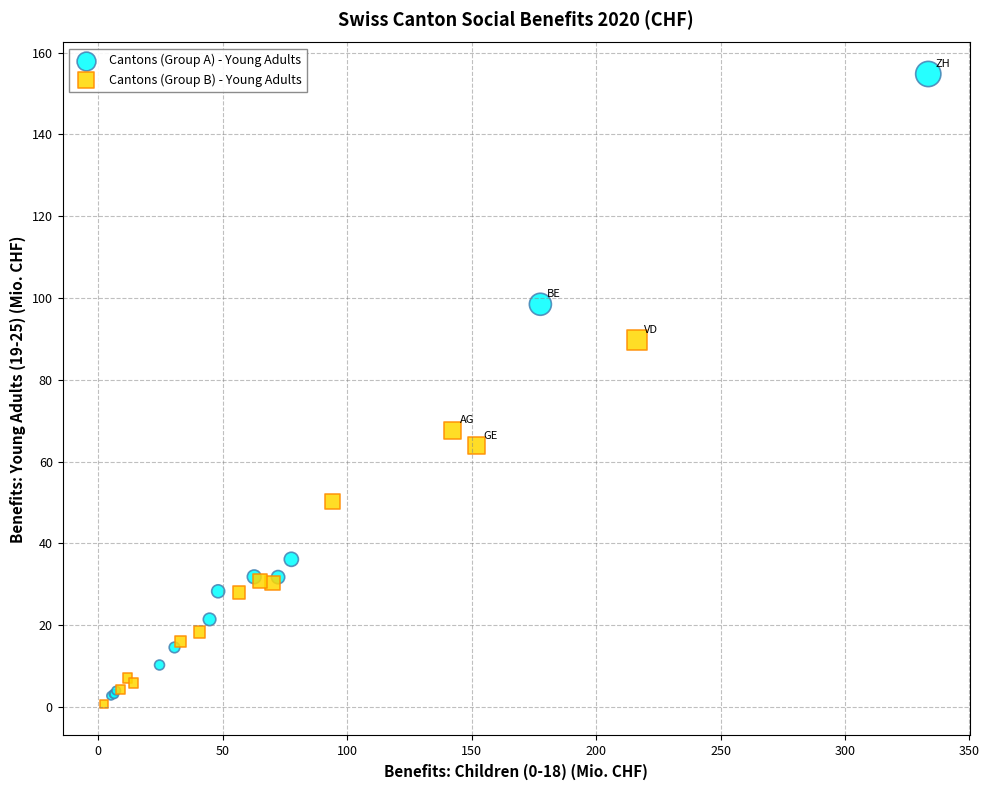

Which series reaches the maximum Y coordinate?

Cantons (Group A) - Young Adults